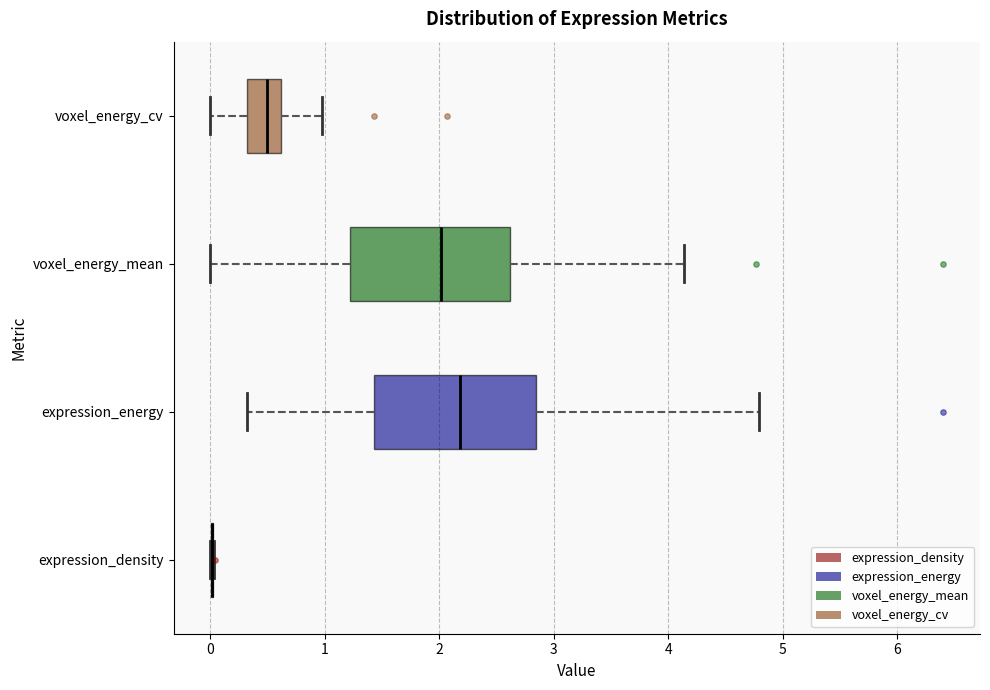

Reading bottom to top, read every box against the x-axis: the position of its median line, the range the box covers, and the ends of its whiskers. The values are not printed on the chart, so give them approximately, as read against the axis.

expression_density: box collapsed to a line at 0.0, whiskers 0.0 to 0.0
expression_energy: median 2.2, box 1.4 to 2.8, whiskers 0.3 to 4.8
voxel_energy_mean: median 2.0, box 1.2 to 2.6, whiskers 0.0 to 4.1
voxel_energy_cv: median 0.5, box 0.3 to 0.6, whiskers 0.0 to 1.0